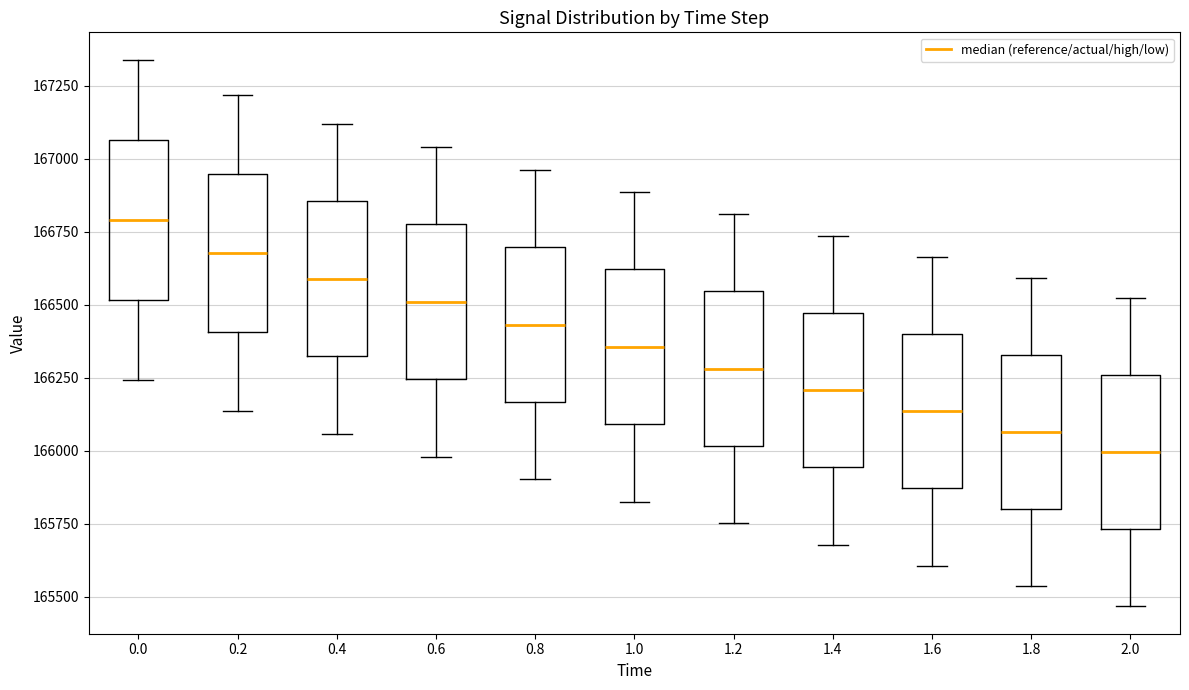

Reading left to right, transcribe this box plot: for each box, give where its median line is, the range the box spans, and where its two whiskers end, as read against the y-axis. The values are not printed on the chart, so give them approximately, as read against the axis.

0.0: median 166800, box 166500 to 167050, whiskers 166250 to 167350
0.2: median 166700, box 166400 to 166950, whiskers 166150 to 167200
0.4: median 166600, box 166300 to 166850, whiskers 166050 to 167100
0.6: median 166500, box 166250 to 166750, whiskers 166000 to 167050
0.8: median 166450, box 166150 to 166700, whiskers 165900 to 166950
1.0: median 166350, box 166100 to 166600, whiskers 165850 to 166900
1.2: median 166300, box 166000 to 166550, whiskers 165750 to 166800
1.4: median 166200, box 165950 to 166450, whiskers 165700 to 166750
1.6: median 166150, box 165850 to 166400, whiskers 165600 to 166650
1.8: median 166050, box 165800 to 166350, whiskers 165550 to 166600
2.0: median 166000, box 165750 to 166250, whiskers 165450 to 166500